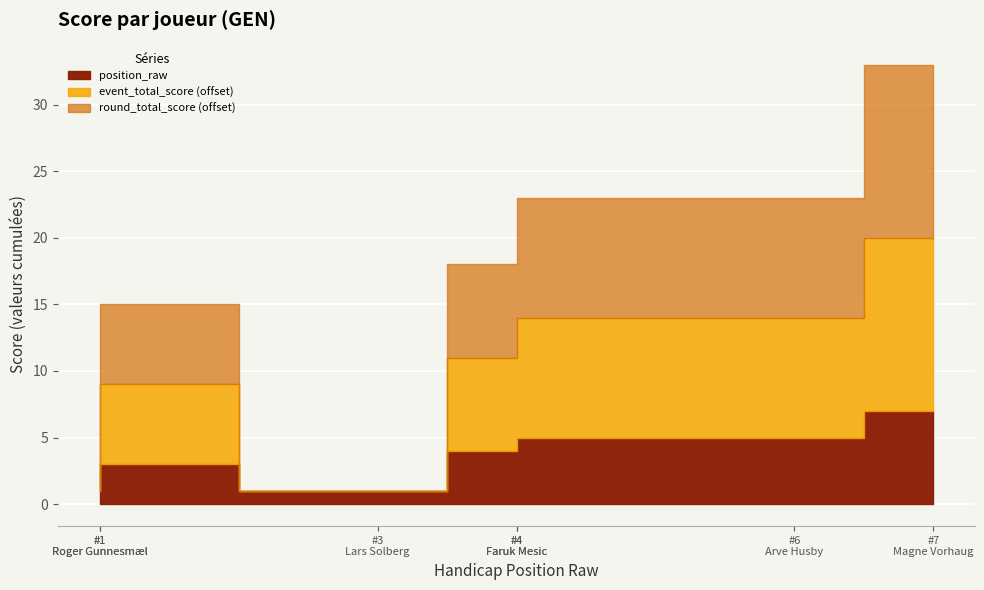

What is the smallest value displayed?

1